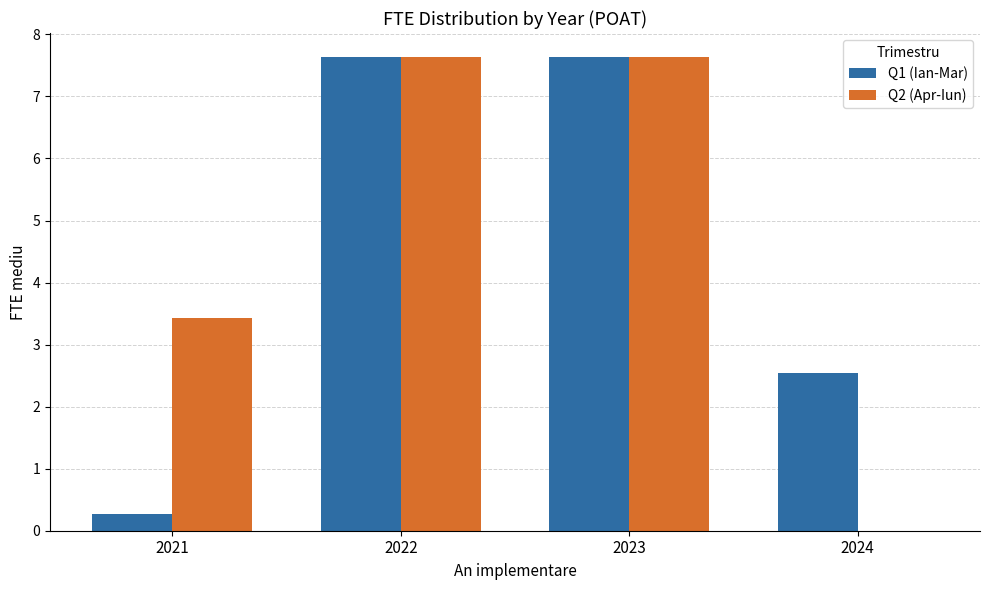

How many values in the Q1 (Ian-Mar) series exceed 7?

2